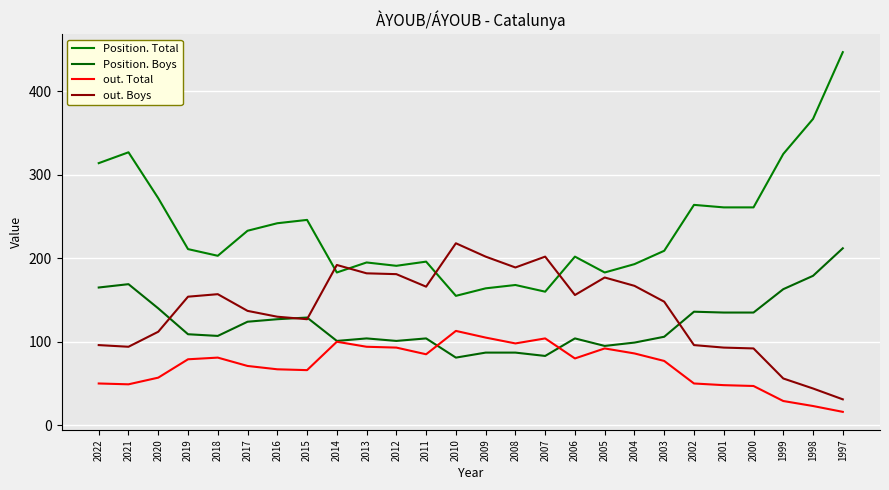

What are all the series names shown in the legend?

Position. Total, Position. Boys, out. Total, out. Boys